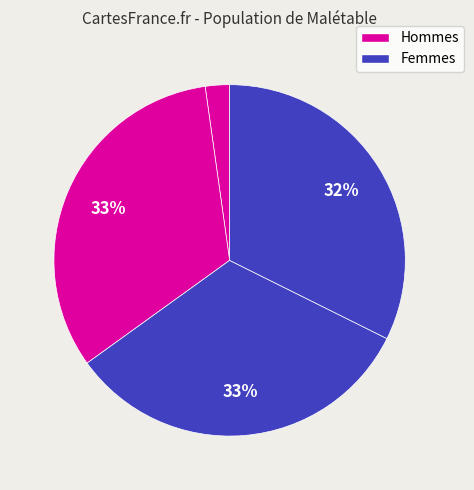

Rank the categories by value from lowest to highest.

1, 4, 2, 3